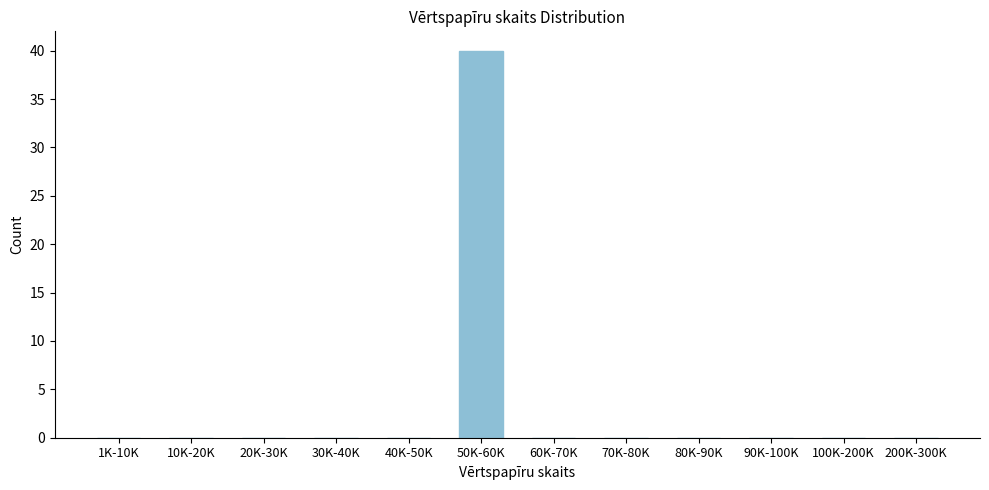

Reading right to left, transcribe all the data shown in this chart.

200K-300K=0	100K-200K=0	90K-100K=0	80K-90K=0	70K-80K=0	60K-70K=0	50K-60K=40	40K-50K=0	30K-40K=0	20K-30K=0	10K-20K=0	1K-10K=0